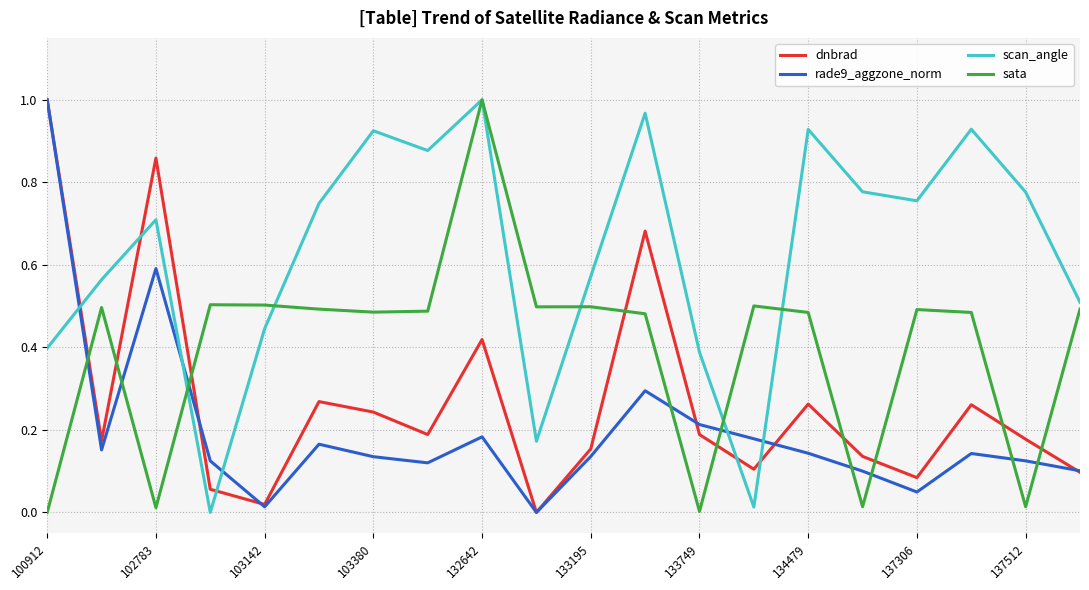

After their last crossing, which series has the higher values: dnbrad or sata?

sata